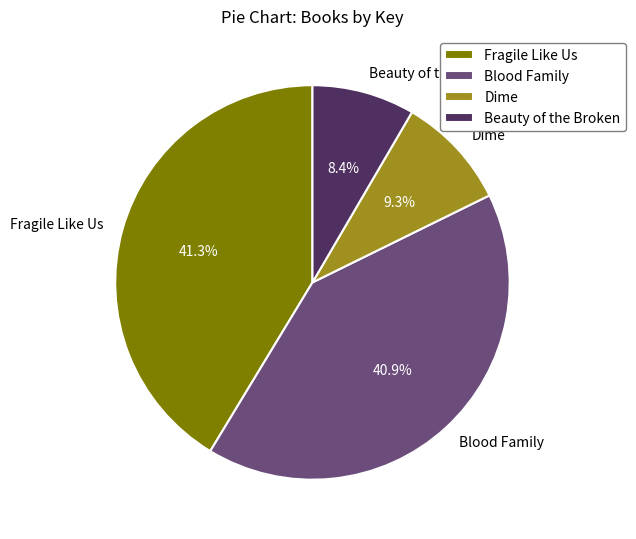

Is the sum of Fragile Like Us and Blood Family greater than half?

Yes